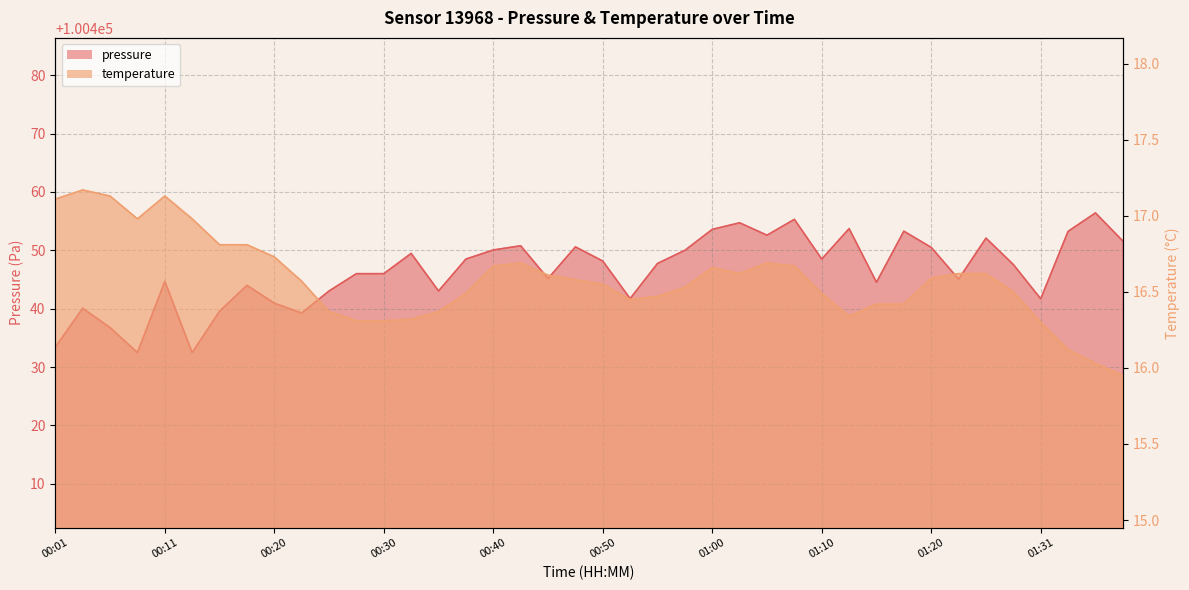

What is the difference between the maximum and second lowest values in the pressure series?

23.9